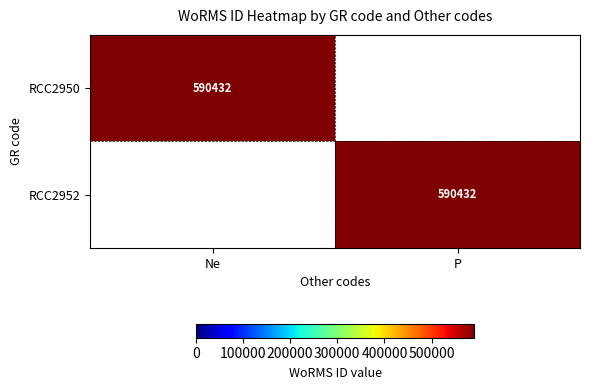

The value of RCC2950 at Ne is 162044. True or false?

False